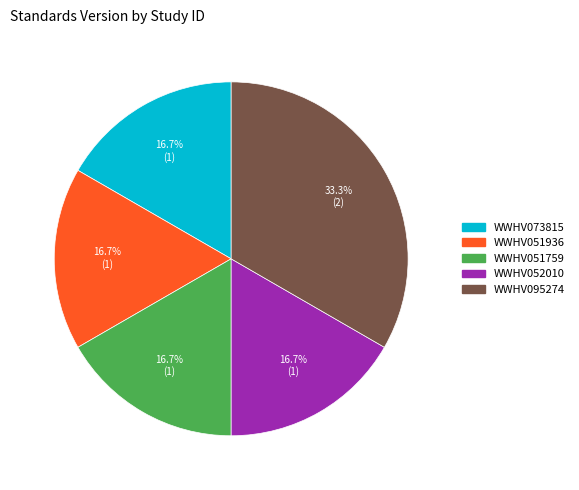

What is the largest slice in the pie chart?

WWHV095274